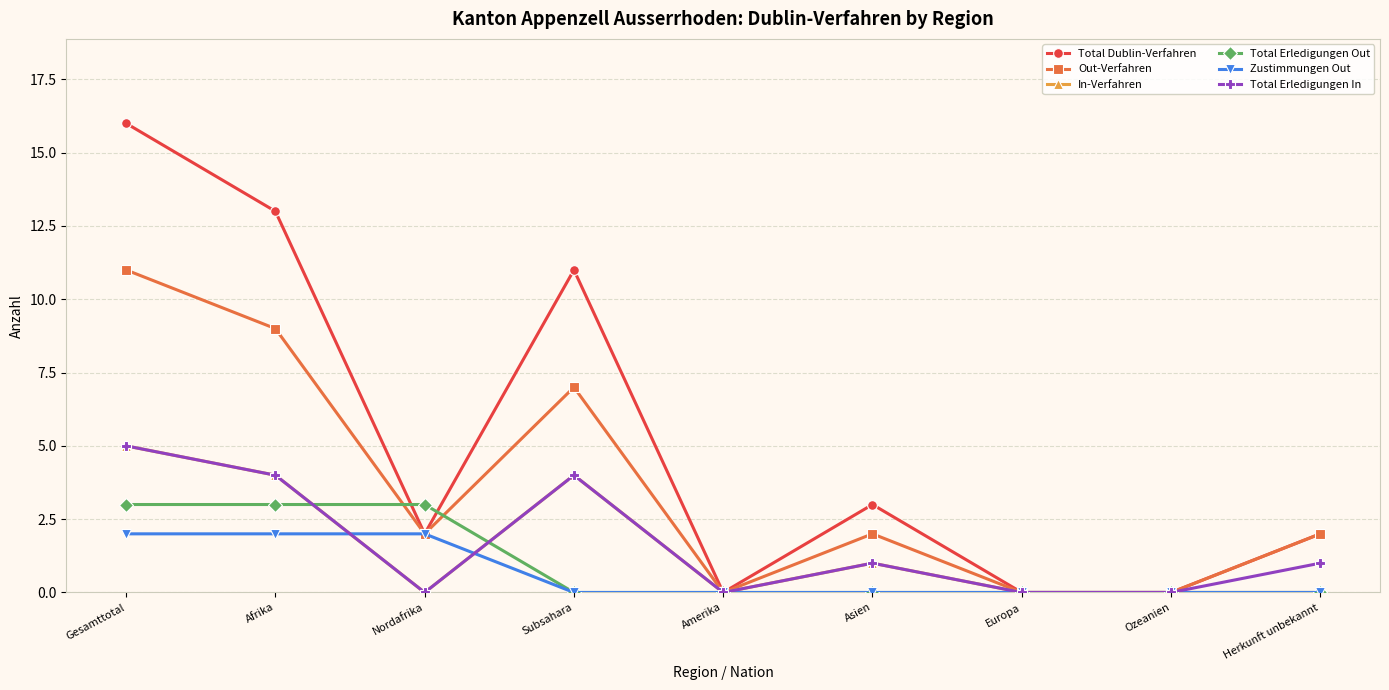

Between which two adjacent categories do Total Erledigungen Out and In-Verfahren first intersect?

Afrika and Nordafrika